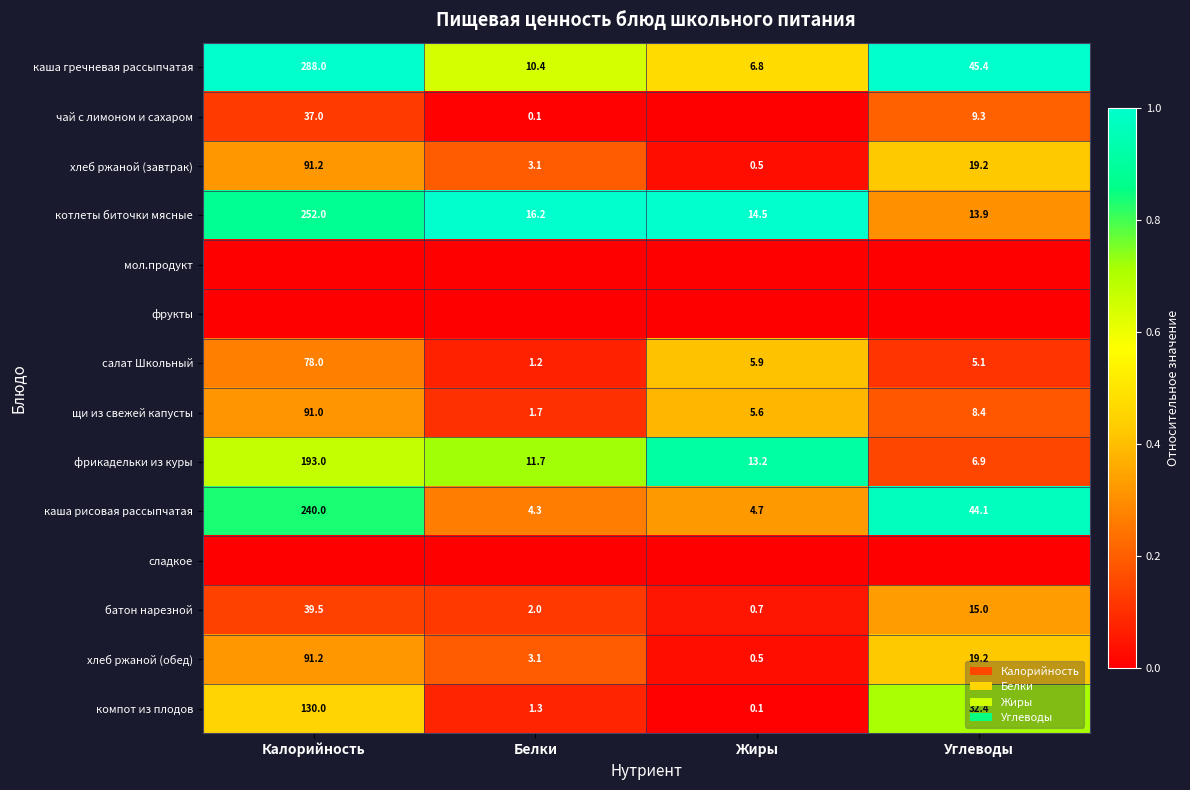

The салат Школьный series shows 1.2 at Белки. True or false?

True